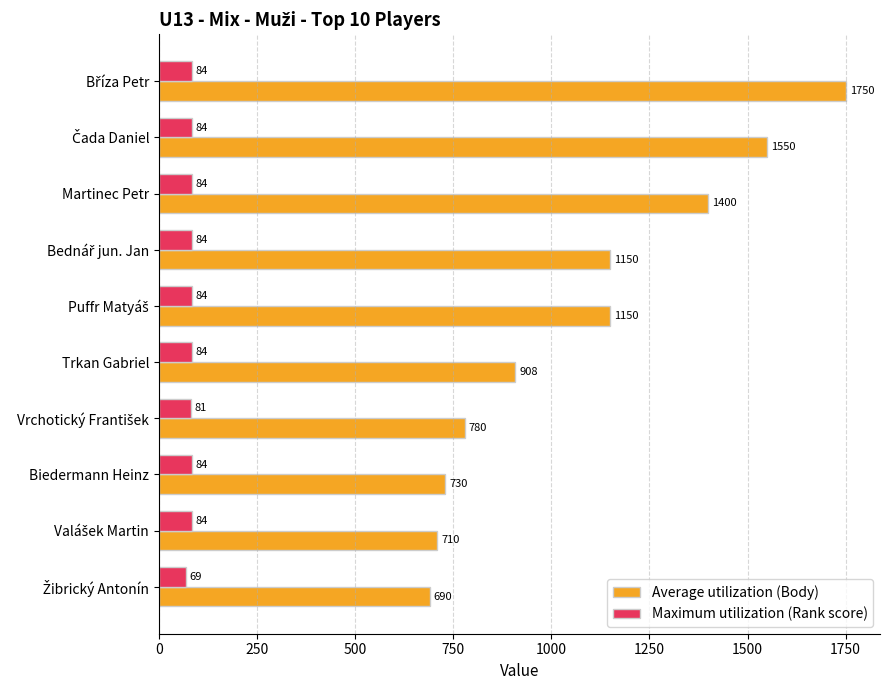

Is it true that Average utilization (Body) equals 1560 at Trkan Gabriel?

False